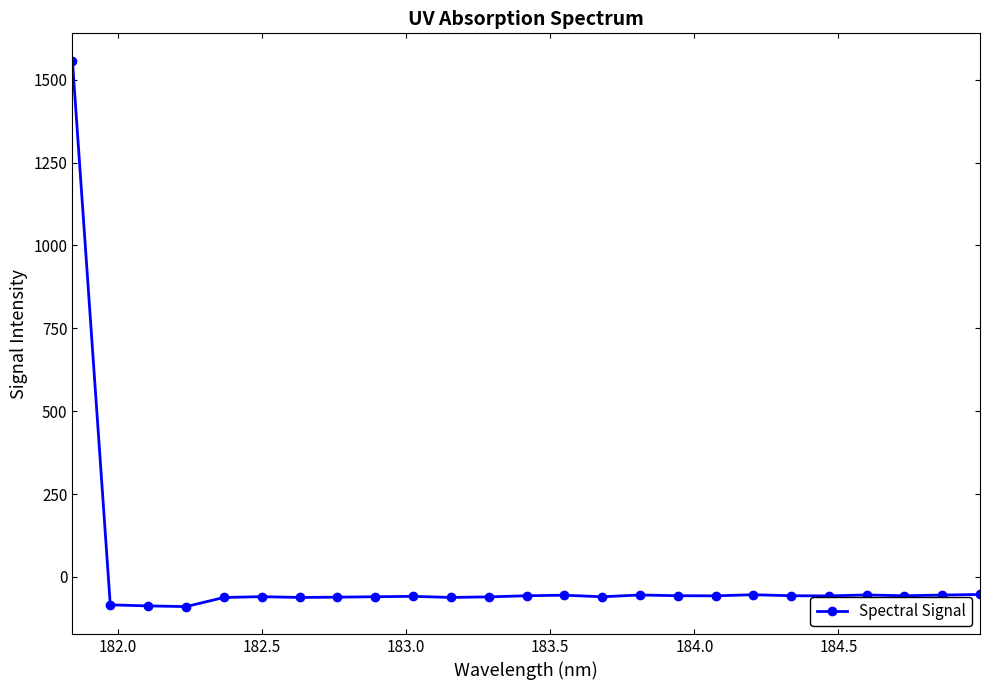

What is the difference between the maximum and minimum values?

1646.8